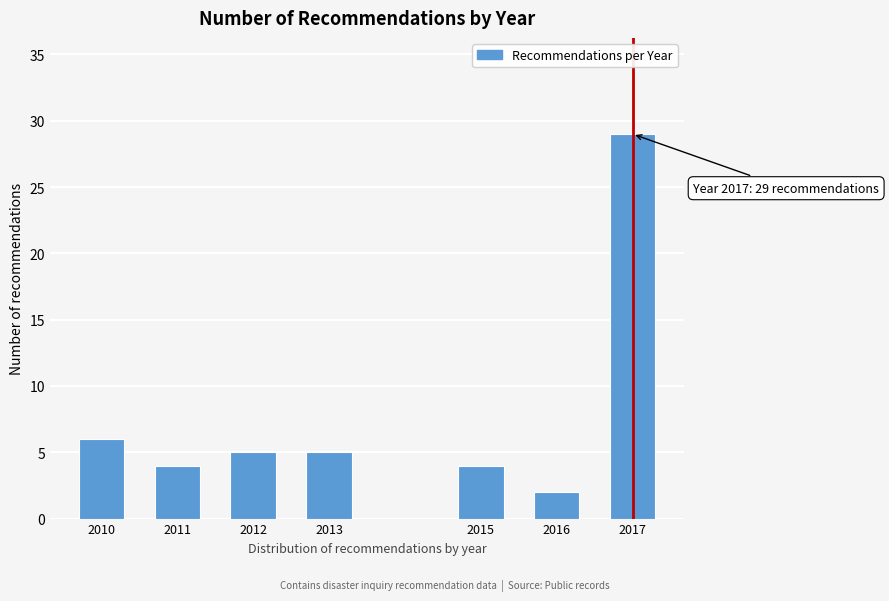

Reading right to left, extract all data points from this chart.

2017=29	2016=2	2015=4	2013=5	2012=5	2011=4	2010=6